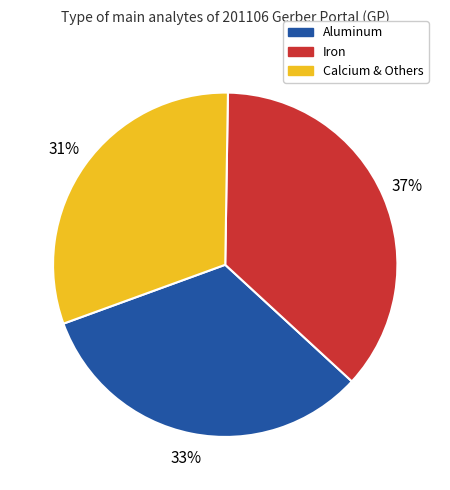

Rank the categories by value from highest to lowest.

Iron, Aluminum, Calcium & Others